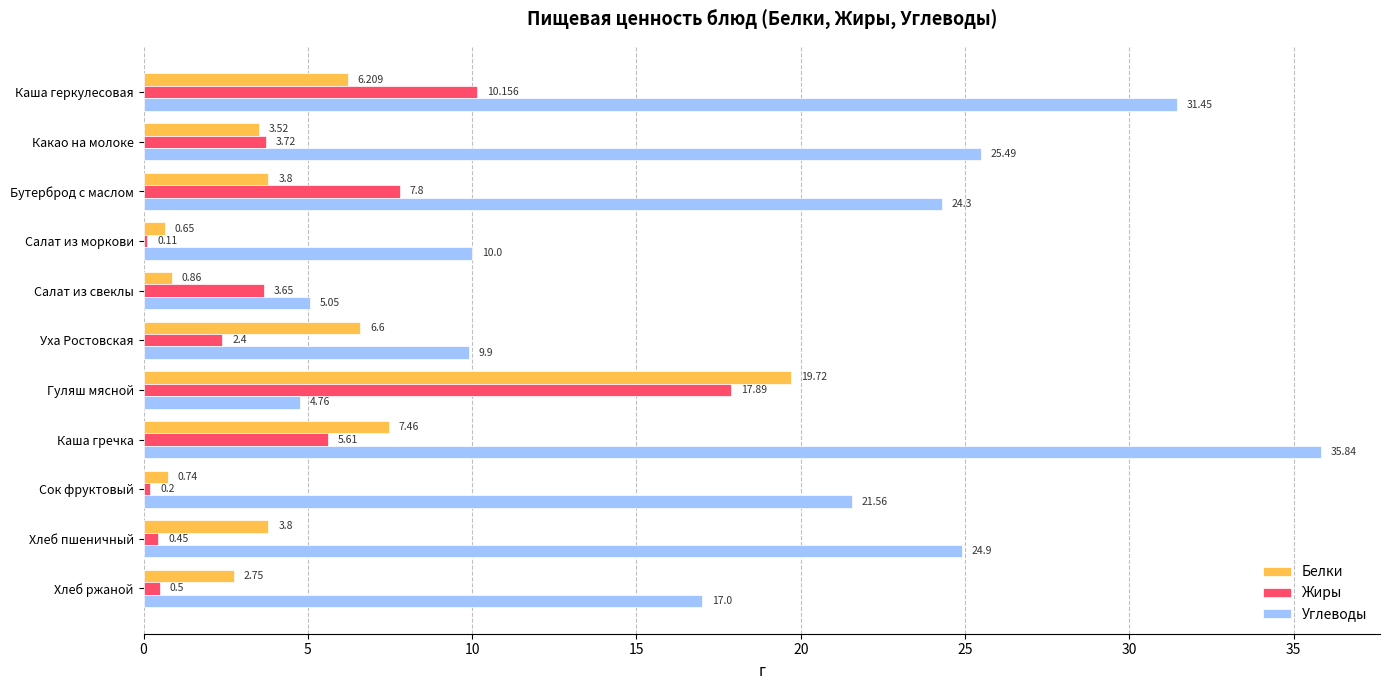

Between Какао на молоке and Сок фруктовый, which series saw the biggest shift?

Углеводы